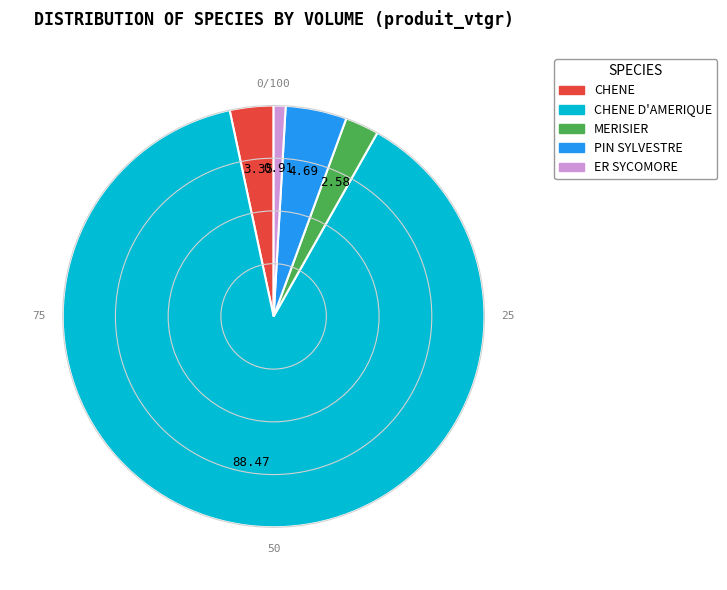

Is there any slice that represents more than half of the pie?

Yes